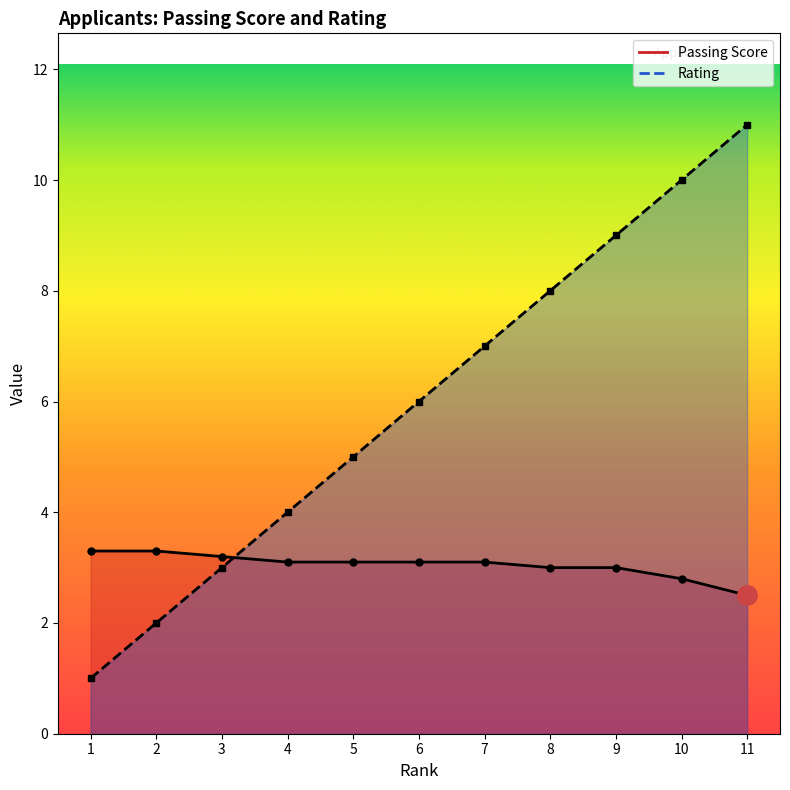

What is the sum of the Passing Score values at 6 and 9?

6.1